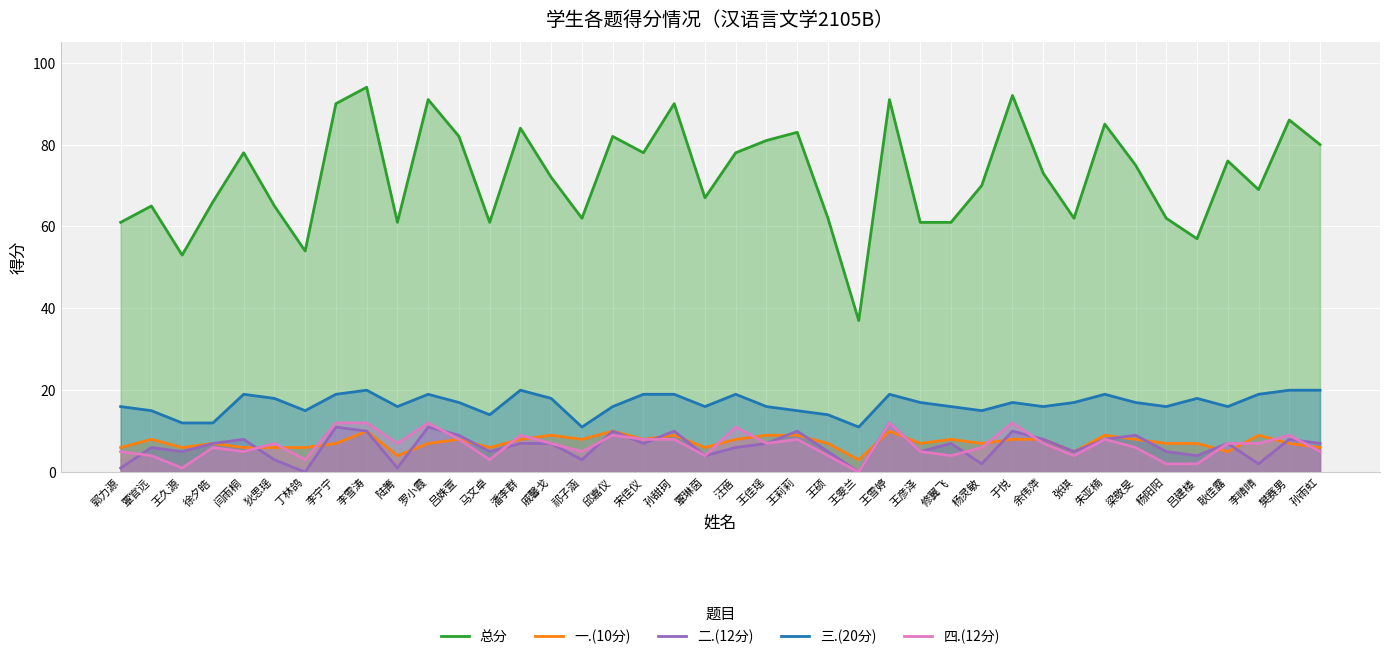

What is the label of the 39th point from the left?

樊赛男